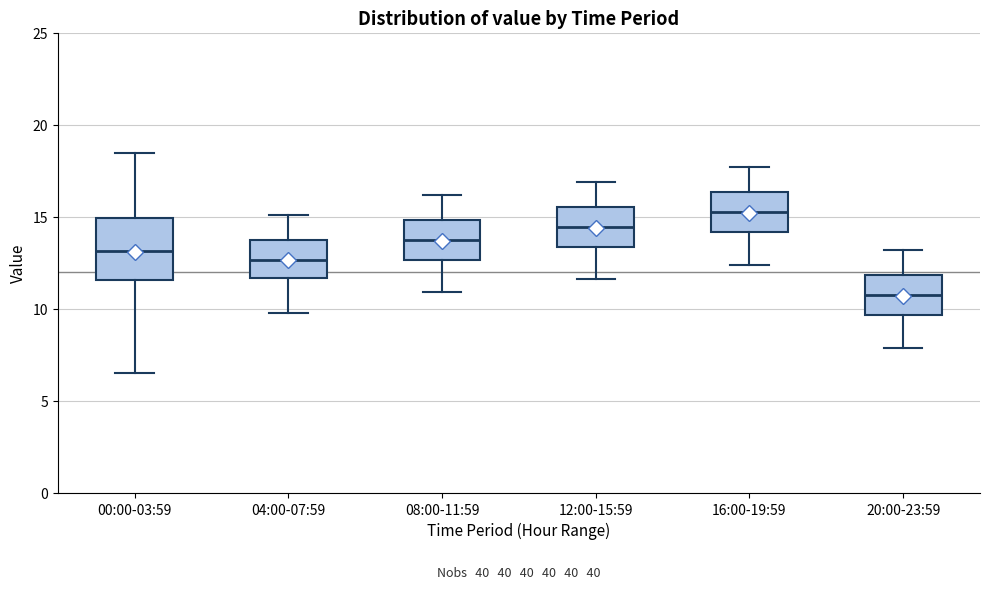

Where is the upper edge of the box for 20:00-23:59 on the y-axis? The values are not printed on the chart, so give them approximately, as read against the axis.

12.0